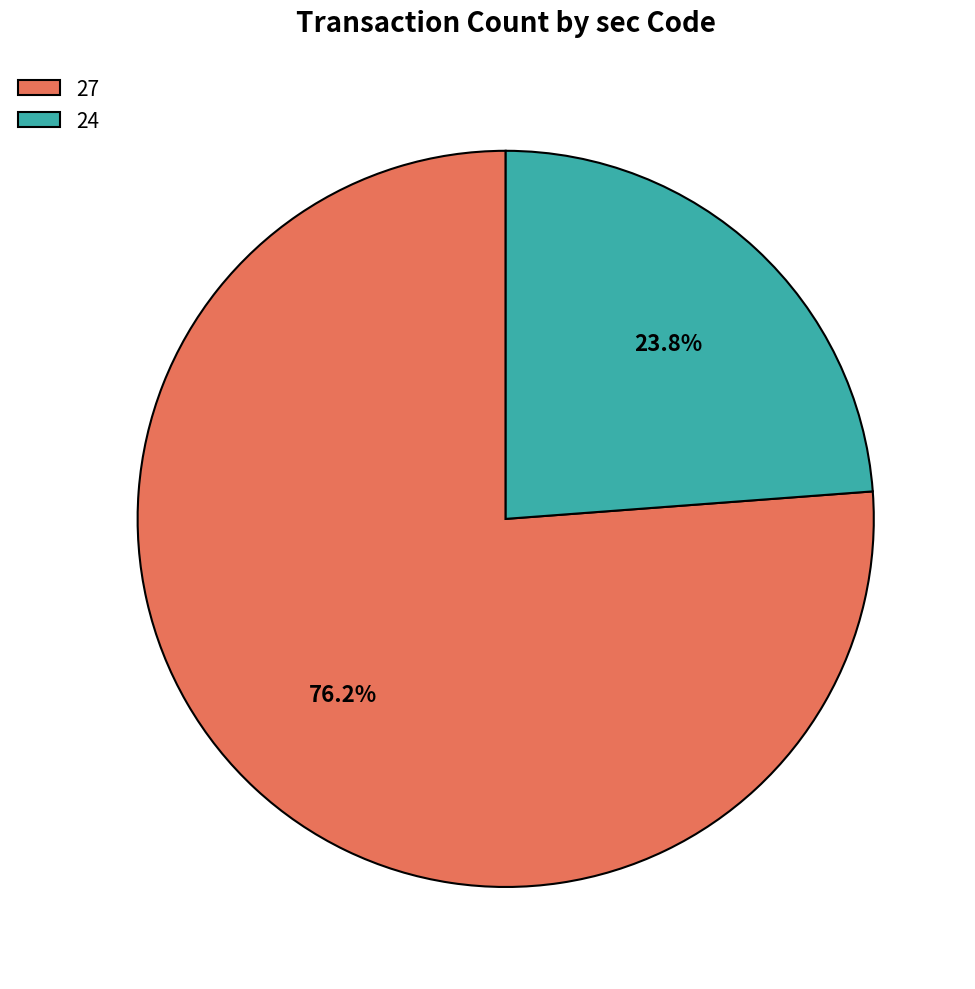

Does any single category account for the majority?

Yes